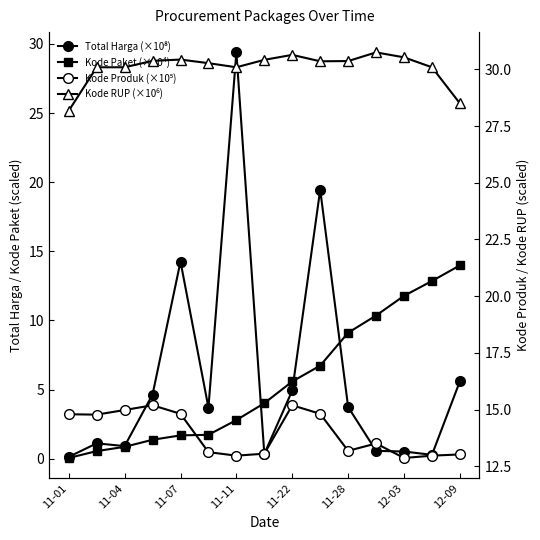

True or false: Kode Produk (×10⁵) and Kode RUP (×10⁶) intersect in this chart.

False